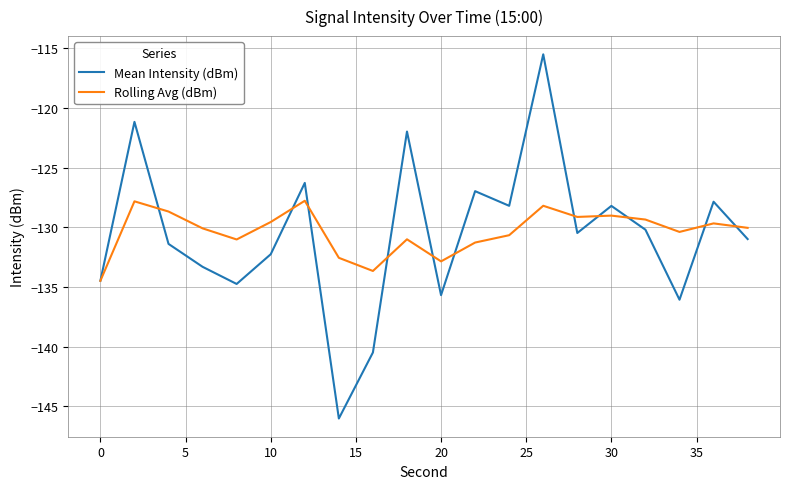

True or false: Mean Intensity (dBm) and Rolling Avg (dBm) intersect in this chart.

True